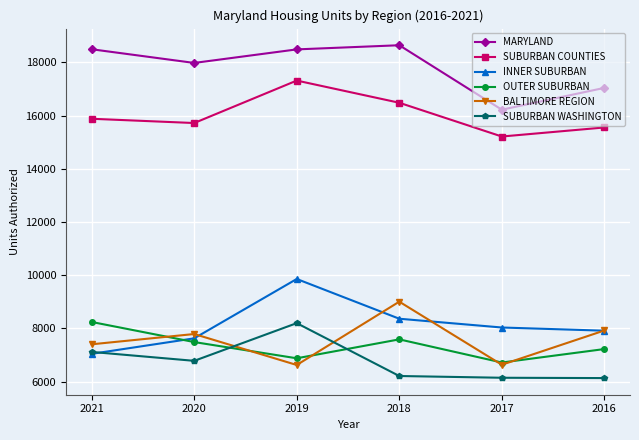

True or false: MARYLAND and SUBURBAN WASHINGTON intersect in this chart.

False